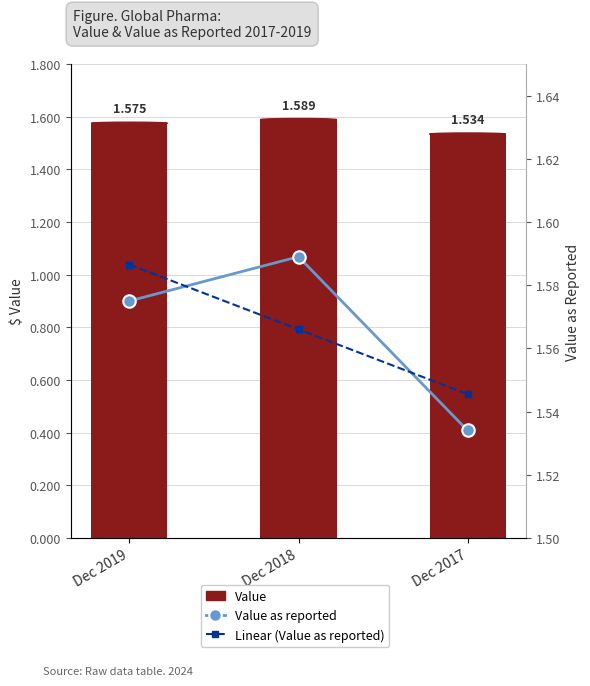

What is the value of the Linear (Value as reported) bar at the 2nd from the left?

1.6